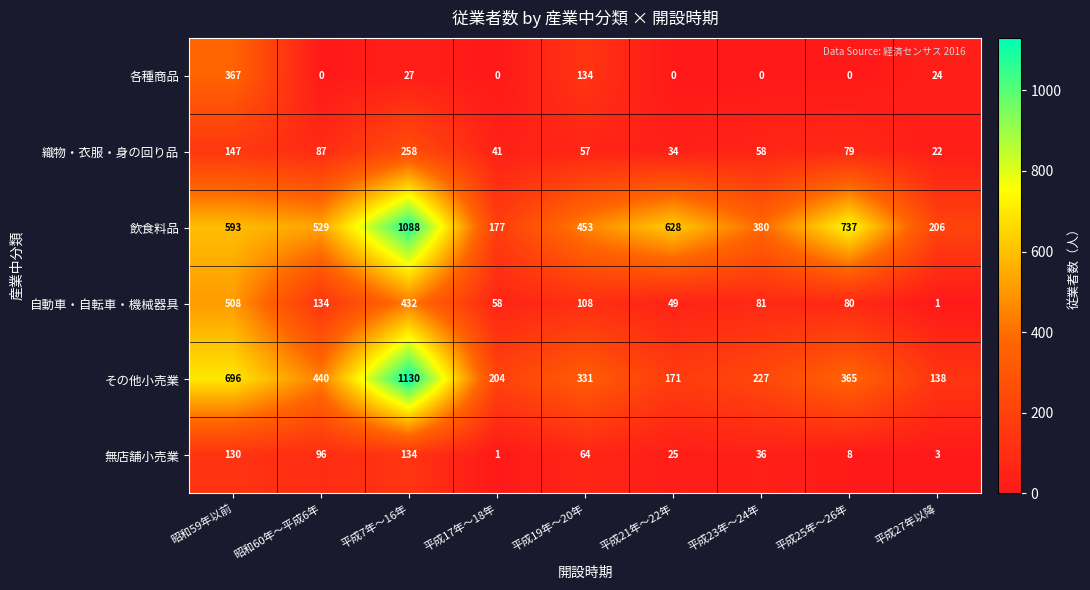

What is the sum of the その他小売業 values at 平成17年～18年 and 平成7年～16年?

1334